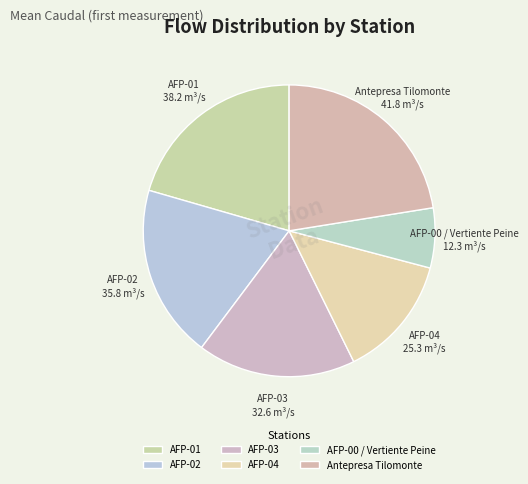

Is there a majority slice in this chart?

No